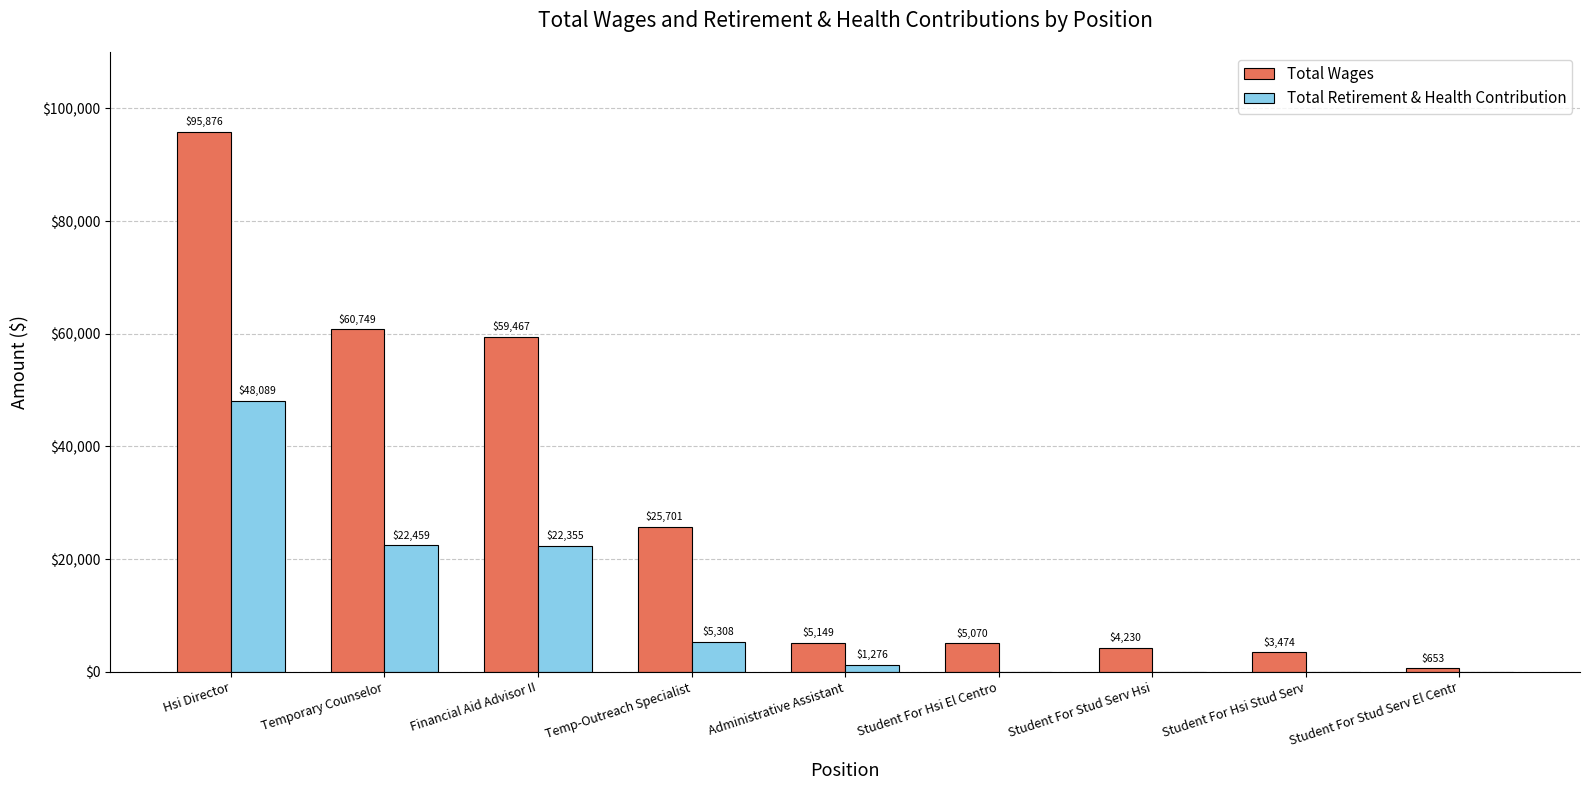

Reading left to right, what are all the values shown in this chart?

Total Wages: Hsi Director=95876	Temporary Counselor=60749	Financial Aid Advisor II=59467	Temp-Outreach Specialist=25701	Administrative Assistant=5149	Student For Hsi El Centro=5070	Student For Stud Serv Hsi=4230	Student For Hsi Stud Serv=3474	Student For Stud Serv El Centr=653
Total Retirement & Health Contribution: Hsi Director=48089	Temporary Counselor=22459	Financial Aid Advisor II=22355	Temp-Outreach Specialist=5308	Administrative Assistant=1276	Student For Hsi El Centro=0	Student For Stud Serv Hsi=0	Student For Hsi Stud Serv=0	Student For Stud Serv El Centr=0